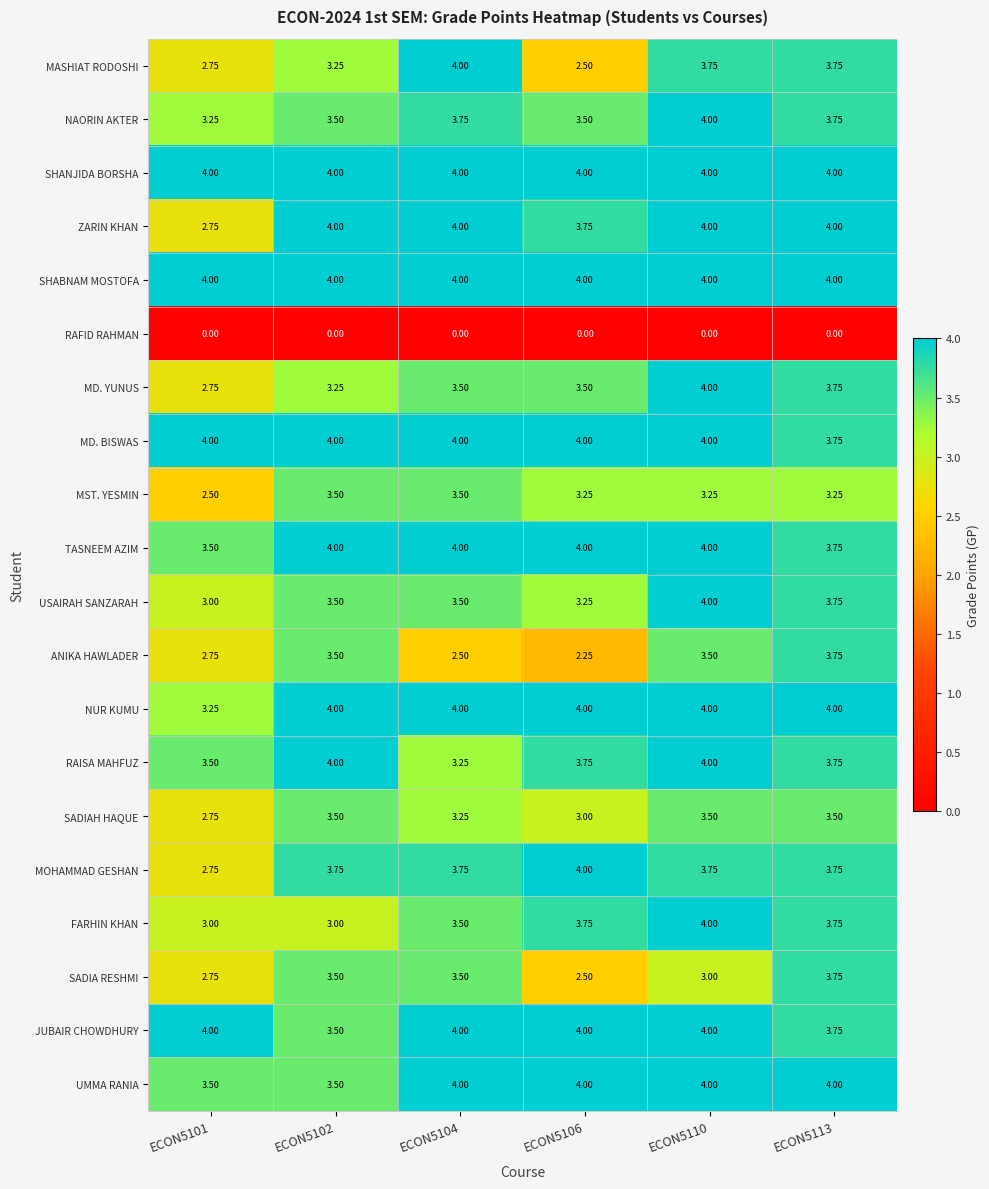

Between ECON5106 and ECON5113, which series saw the biggest shift?

ANIKA HAWLADER